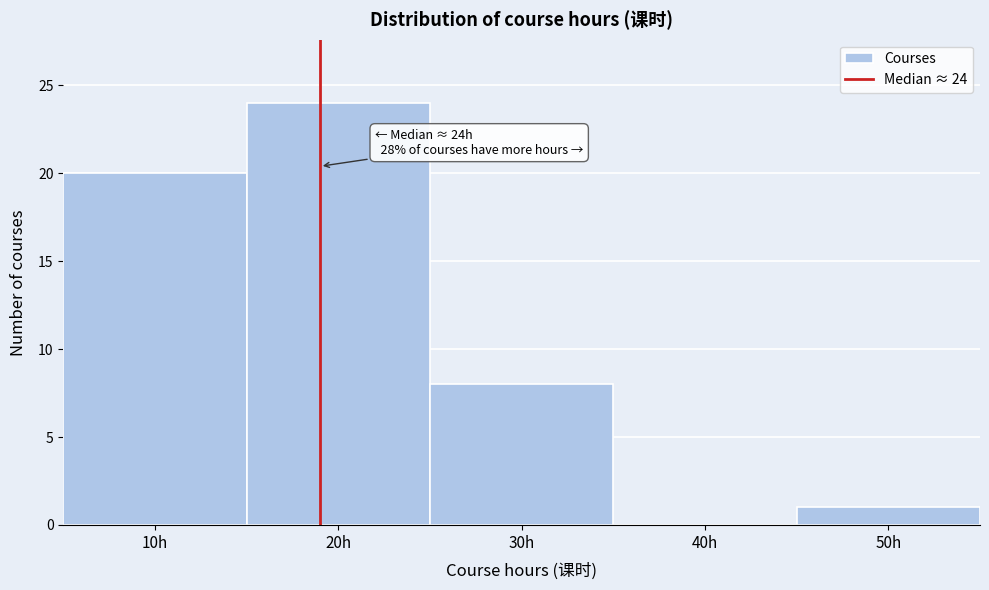

Reading left to right, list all the values displayed in this chart.

10h=20	20h=24	30h=8	40h=0	50h=1